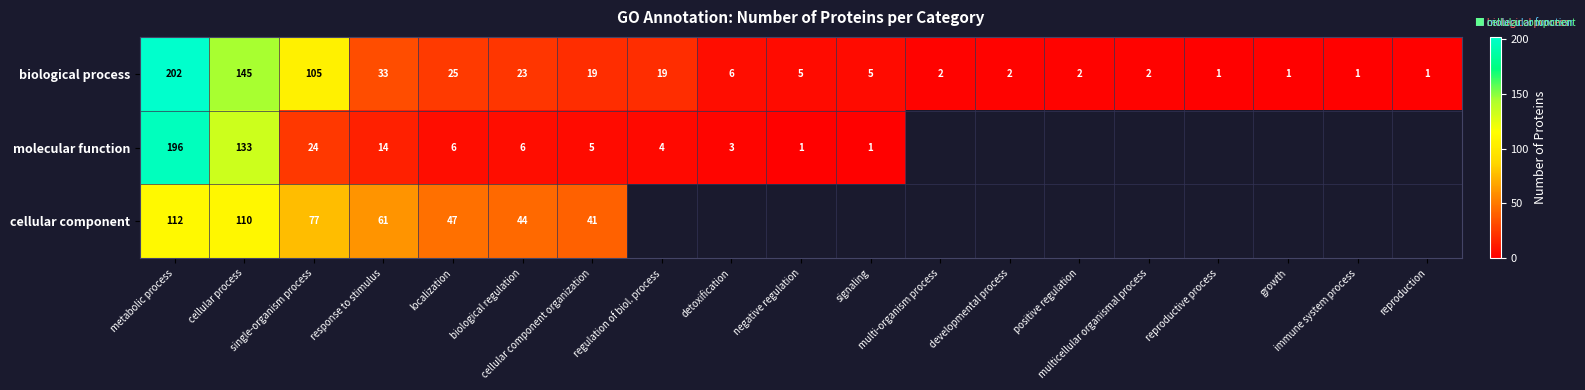

Is it true that molecular function equals 74.5 at cellular process?

False